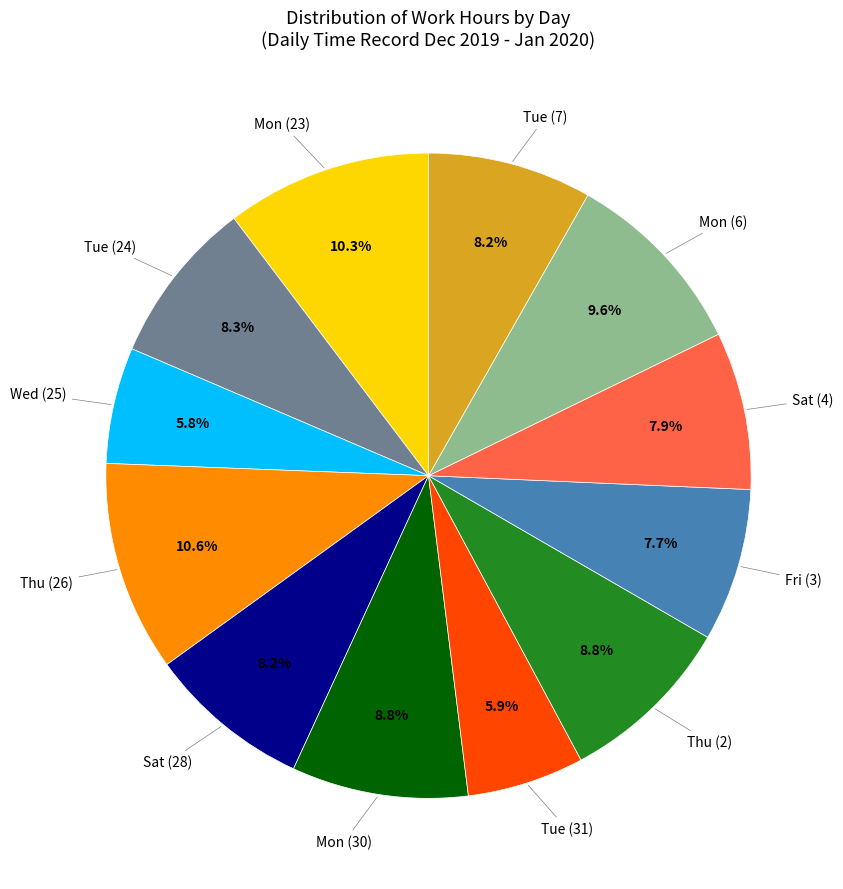

Does any single category account for the majority?

No